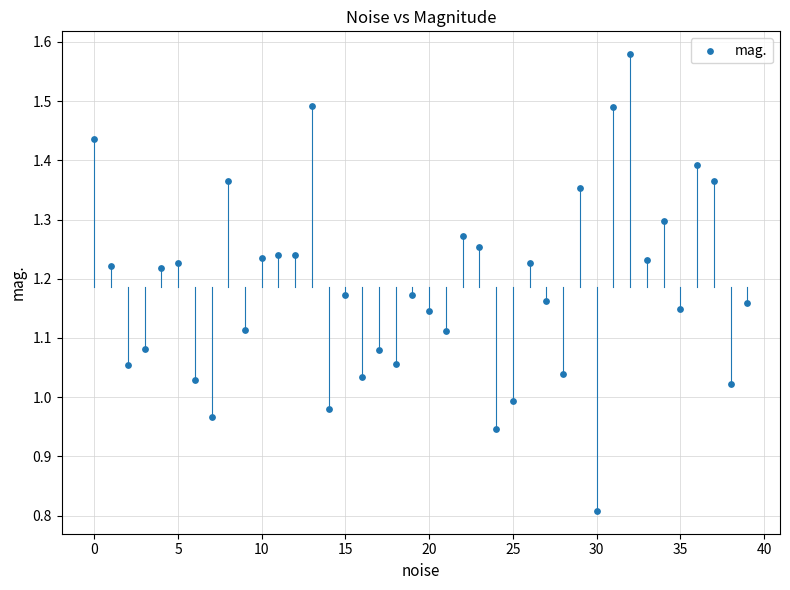

What is the range of Y values (max minus min)?

0.8